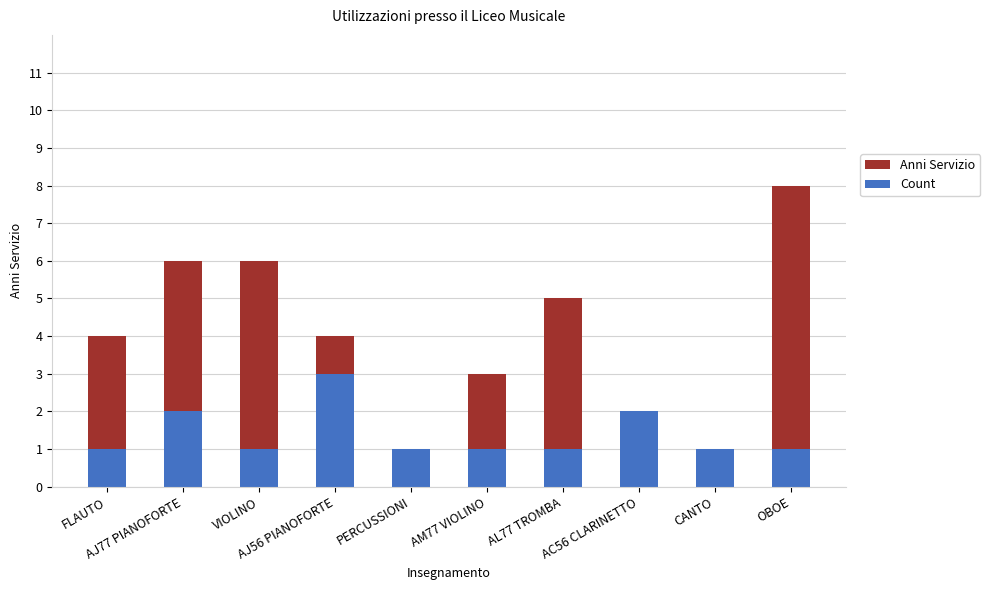

What is the value of the Anni Servizio bar at the 7th from the left?

5